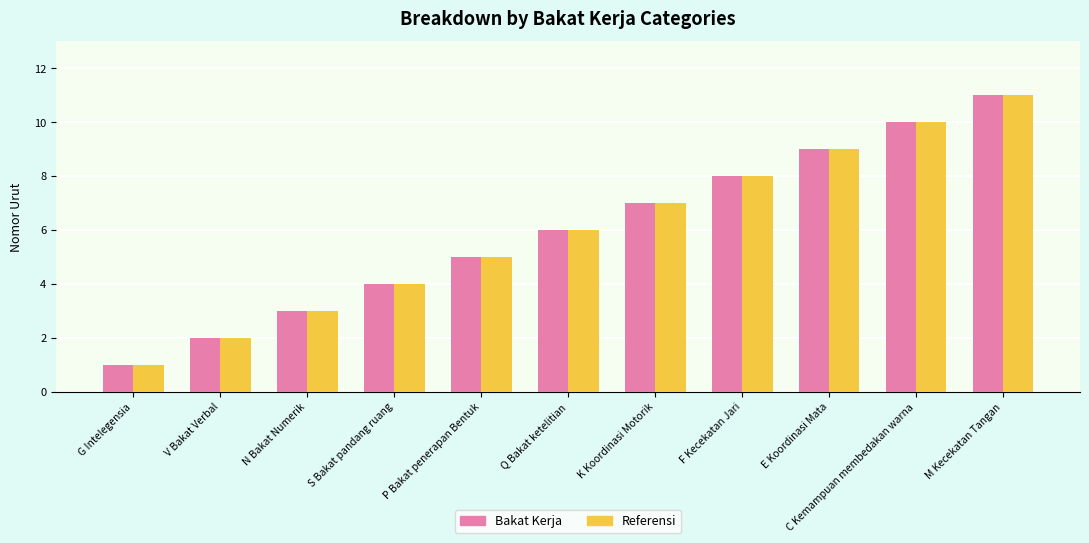

Reading right to left, list all the values displayed in this chart.

Bakat Kerja: 11	10	9	8	7	6	5	4	3	2	1
Referensi: 11	10	9	8	7	6	5	4	3	2	1